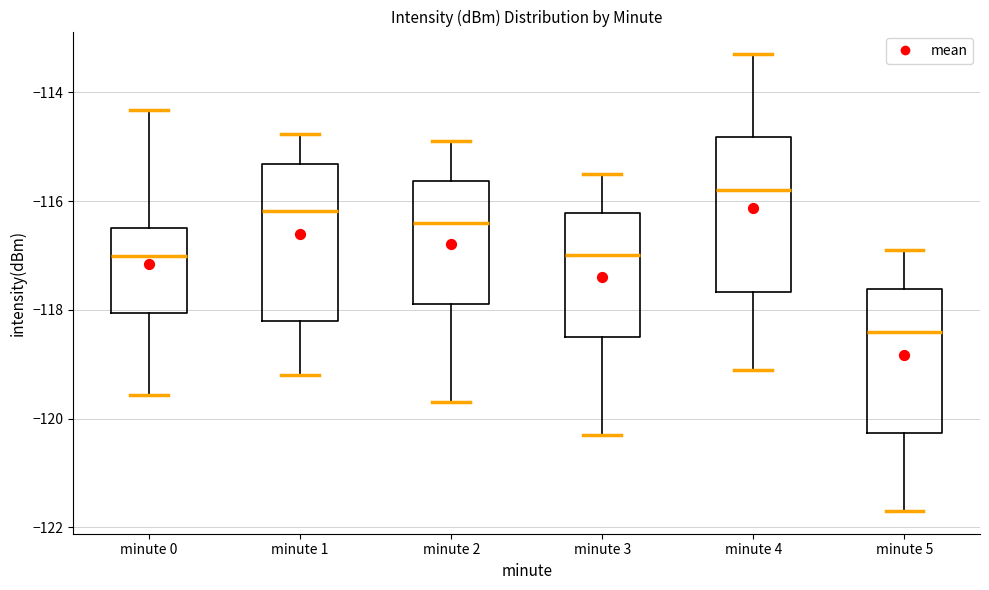

Where is the upper edge of the box for minute 4 on the y-axis? The values are not printed on the chart, so give them approximately, as read against the axis.

-114.8